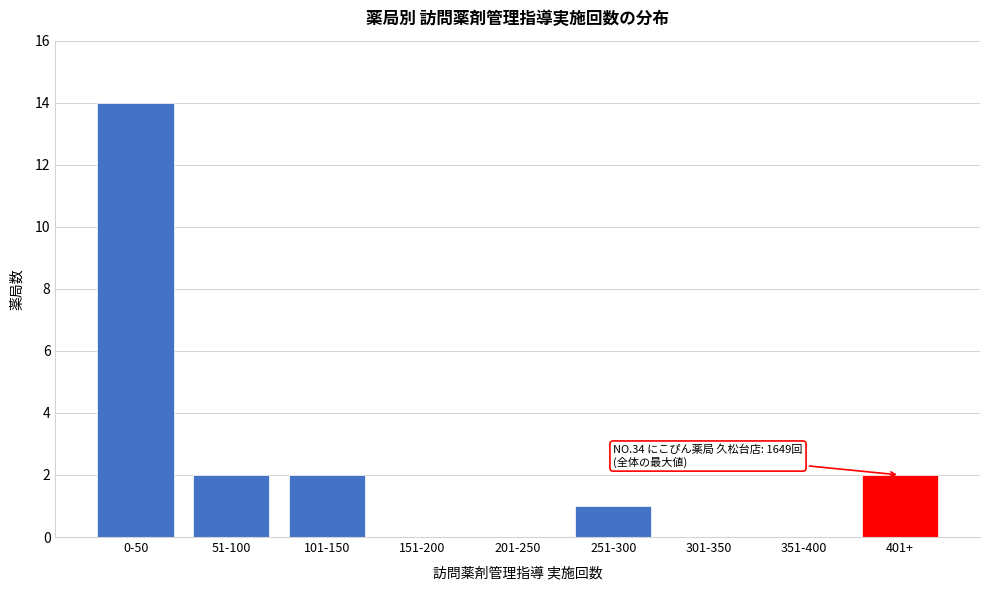

Reading right to left, transcribe all the data shown in this chart.

401+=2	351-400=0	301-350=0	251-300=1	201-250=0	151-200=0	101-150=2	51-100=2	0-50=14